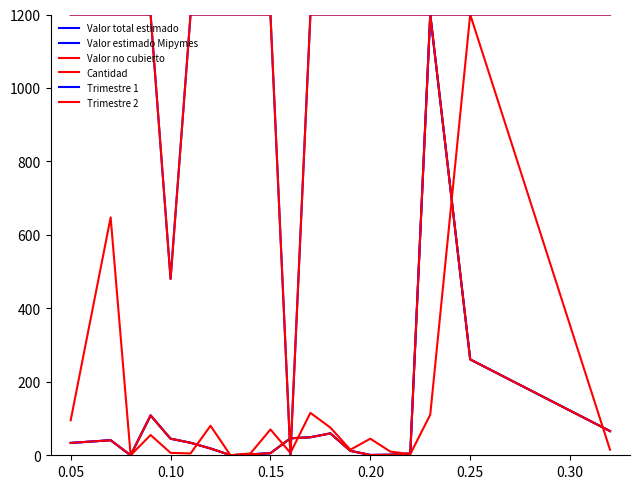

At which category does Valor estimado Mipymes reach its first local valley?

0.10